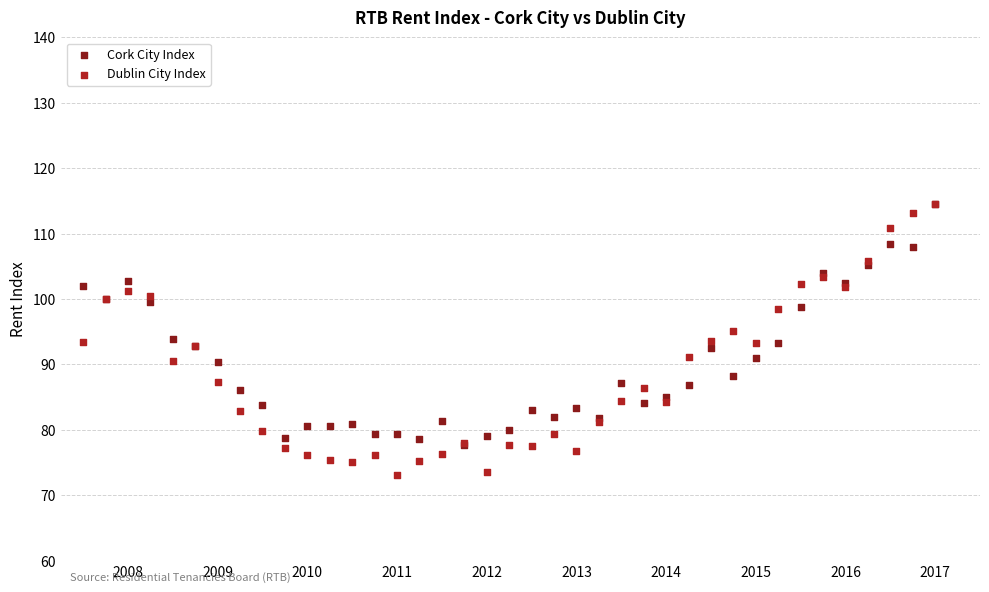

What are all the series names shown in the legend?

Cork City Index, Dublin City Index